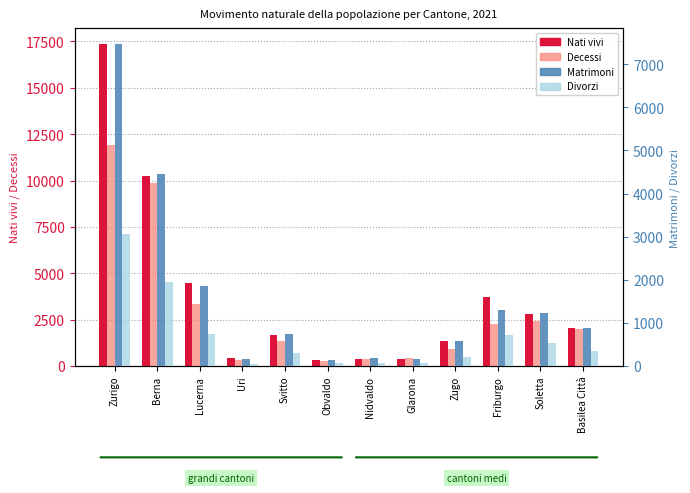

Which category has the highest value across all series?

Zurigo